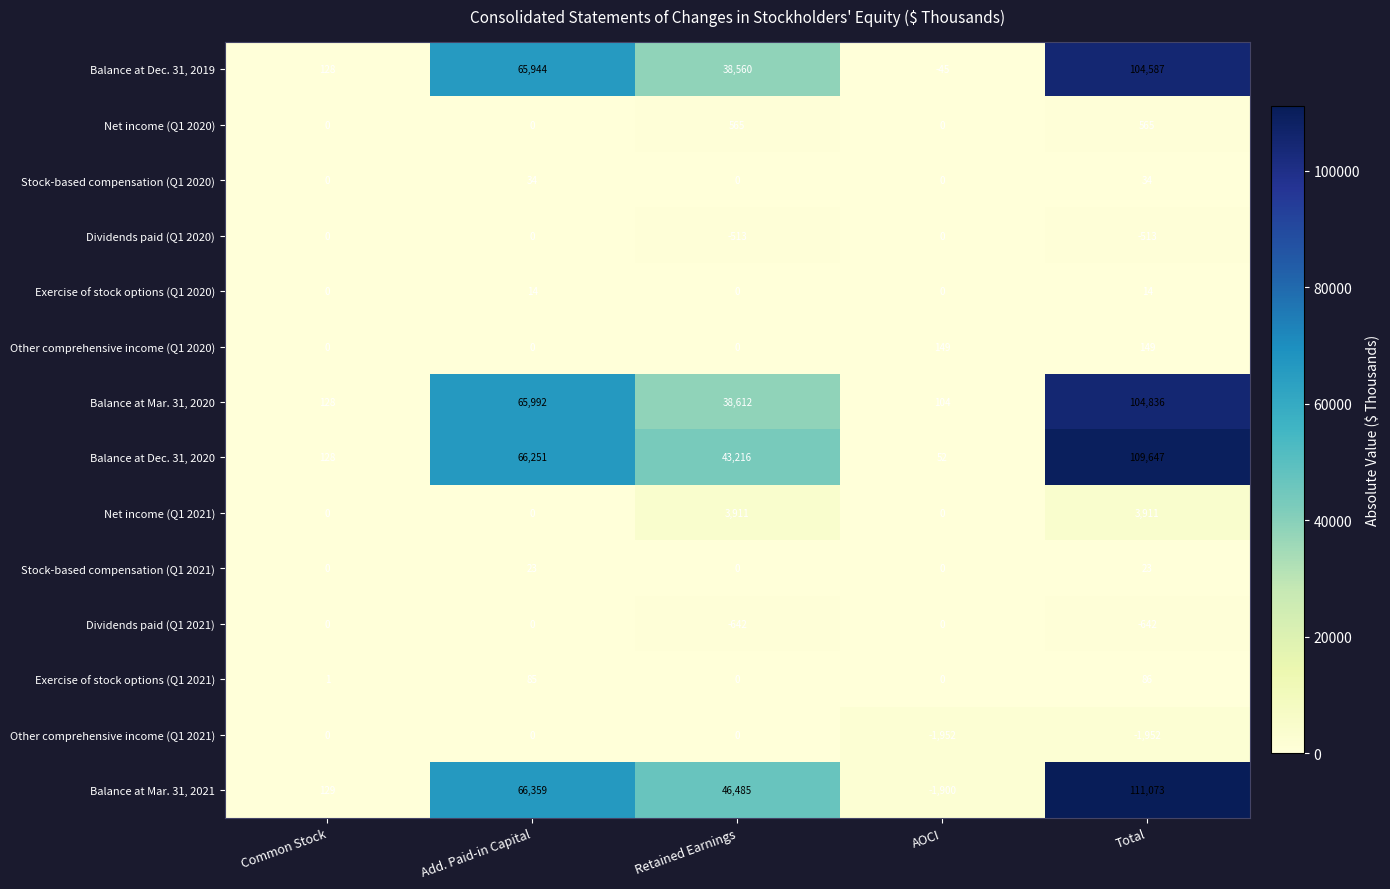

How many series are shown in this chart?

14